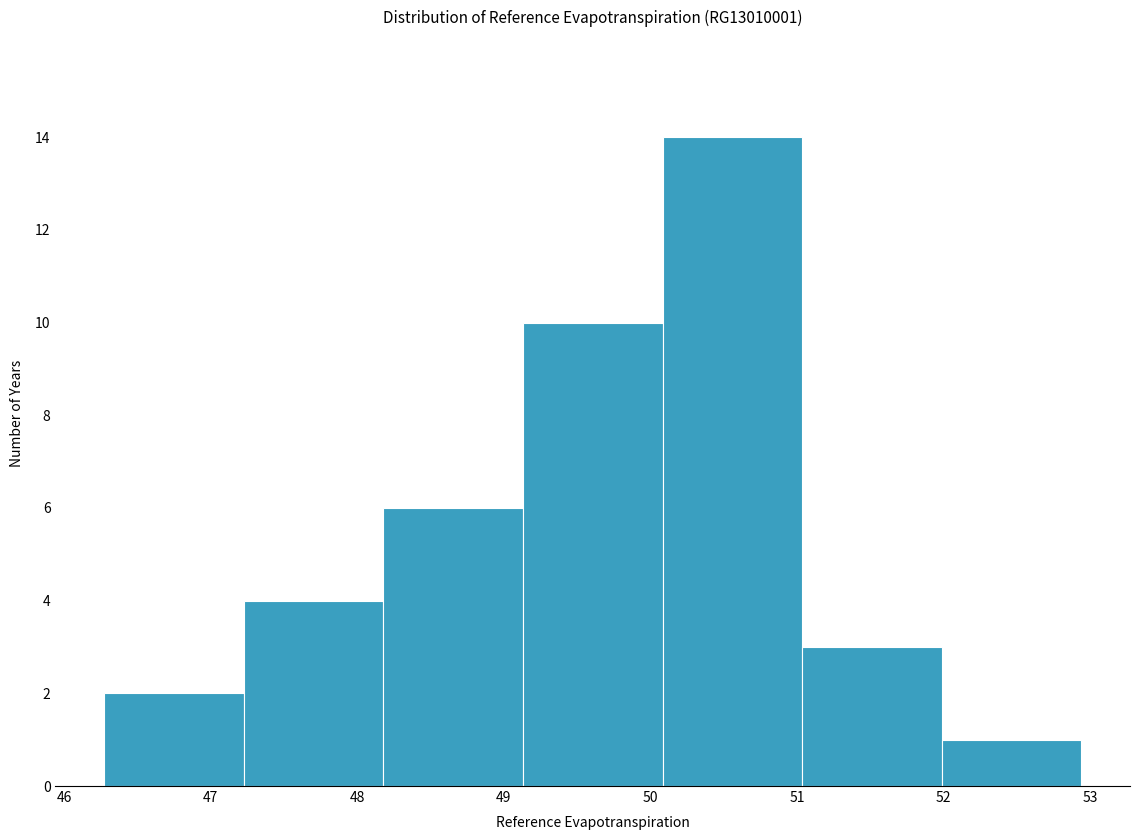

Over which range of the x-axis is the bar tallest?

50.1 to 51.0